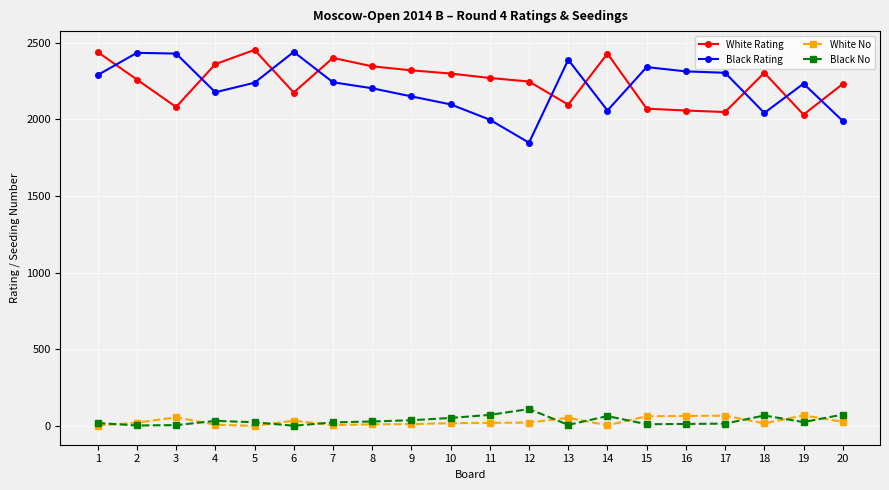

What is the sum of all Black Rating values?

44197